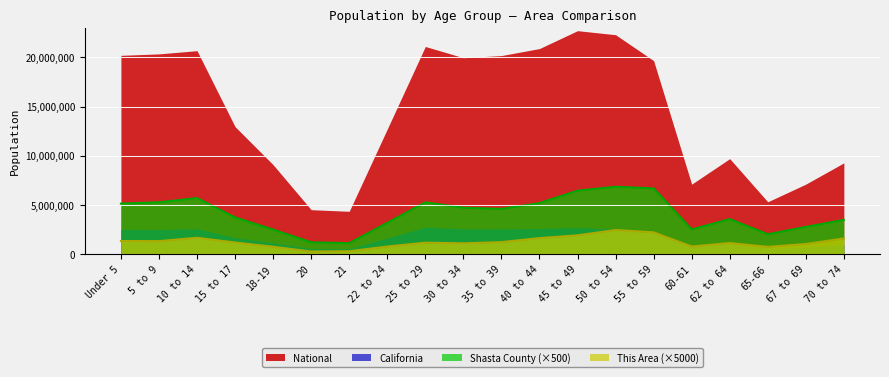

Where does the This Area series first go above 1185000?

Under 5